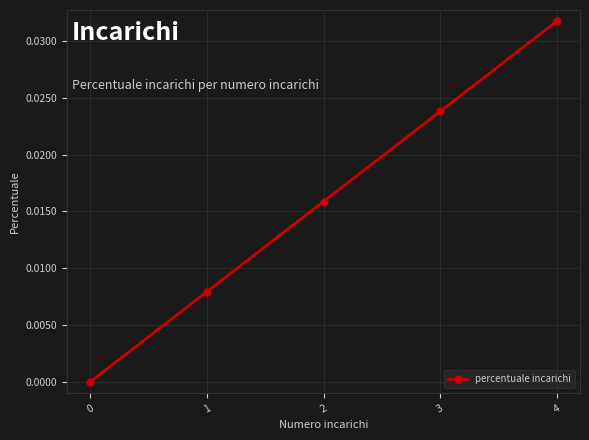

How many categories are shown in the chart?

5